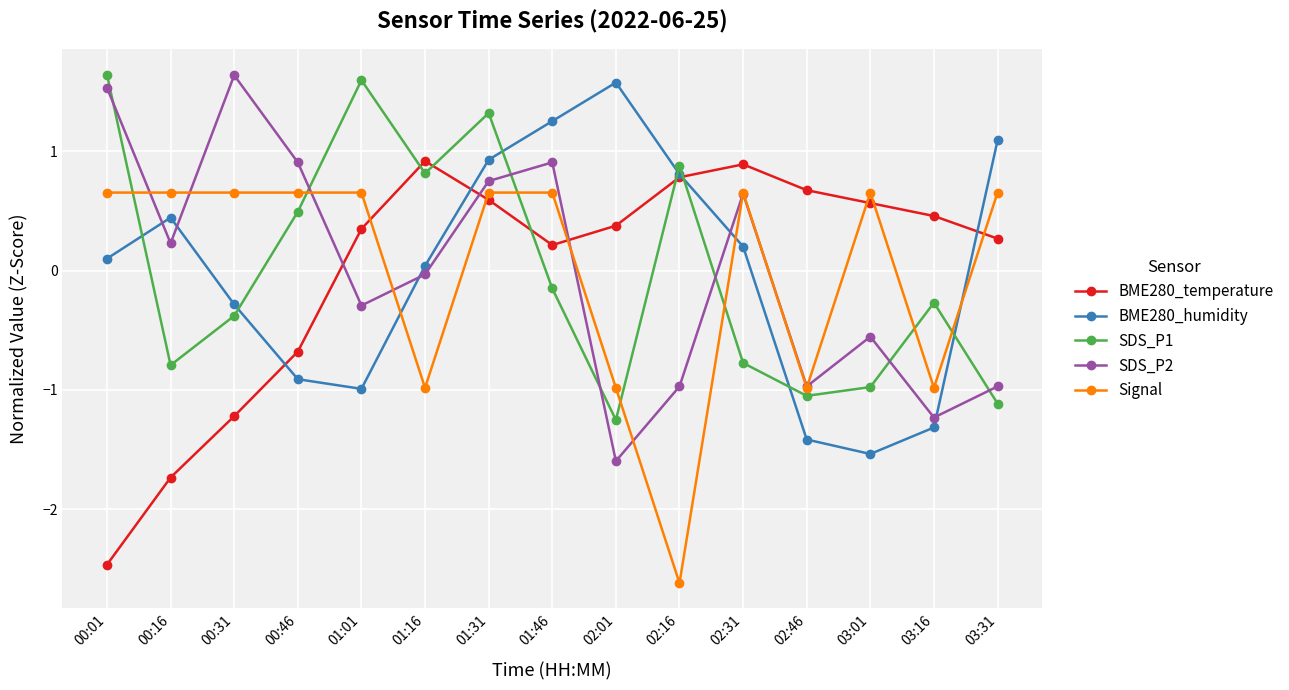

Between 02:16 and 03:16, which series saw the biggest shift?

BME280_humidity